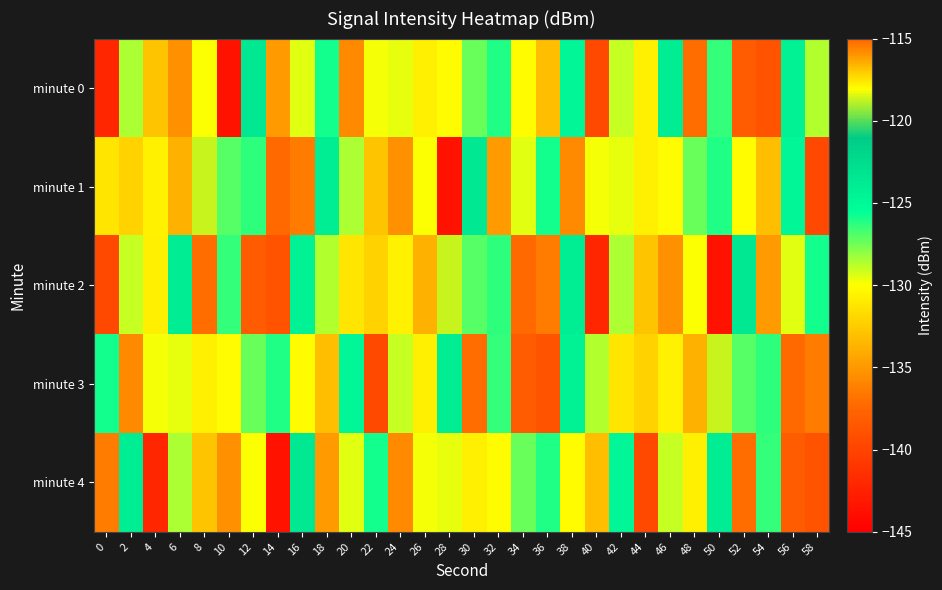

Reading left to right, what are all the values shown in this chart?

minute 0: 0=-142.2	2=-128.6	4=-132.9	6=-135.3	8=-129.9	10=-143.6	12=-123.5	14=-134.9	16=-129.5	18=-125.9	20=-135.7	22=-129.8	24=-129.6	26=-130.8	28=-130.2	30=-127.4	32=-126.0	34=-118.0	36=-133.1	38=-124.8	40=-139.6	42=-129.1	44=-130.7	46=-124.0	48=-137.1	50=-126.5	52=-138.2	54=-138.9	56=-124.4	58=-128.7
minute 1: 0=-131.2	2=-132.1	4=-130.7	6=-133.8	8=-118.6	10=-127.0	12=-126.3	14=-137.3	16=-136.4	18=-124.0	20=-128.6	22=-132.9	24=-135.3	26=-129.9	28=-143.6	30=-123.5	32=-134.9	34=-129.5	36=-125.9	38=-135.7	40=-129.8	42=-129.6	44=-130.8	46=-130.2	48=-127.4	50=-126.0	52=-118.0	54=-133.1	56=-124.8	58=-139.6
minute 2: 0=-139.6	2=-129.1	4=-130.7	6=-124.0	8=-137.1	10=-126.5	12=-138.2	14=-138.9	16=-124.4	18=-128.7	20=-131.2	22=-132.1	24=-130.7	26=-133.8	28=-118.6	30=-127.0	32=-126.3	34=-137.3	36=-136.4	38=-124.0	40=-142.2	42=-128.6	44=-132.9	46=-135.3	48=-129.9	50=-143.6	52=-123.5	54=-134.9	56=-129.5	58=-125.9
minute 3: 0=-125.9	2=-135.7	4=-129.8	6=-129.6	8=-130.8	10=-130.2	12=-127.4	14=-126.0	16=-118.0	18=-133.1	20=-124.8	22=-139.6	24=-129.1	26=-130.7	28=-124.0	30=-137.1	32=-126.5	34=-138.2	36=-138.9	38=-124.4	40=-128.7	42=-131.2	44=-132.1	46=-130.7	48=-133.8	50=-118.6	52=-127.0	54=-126.3	56=-137.3	58=-136.4
minute 4: 0=-136.4	2=-124.0	4=-142.2	6=-128.6	8=-132.9	10=-135.3	12=-129.9	14=-143.6	16=-123.5	18=-134.9	20=-129.5	22=-125.9	24=-135.7	26=-129.8	28=-129.6	30=-130.8	32=-130.2	34=-127.4	36=-126.0	38=-118.0	40=-133.1	42=-124.8	44=-139.6	46=-129.1	48=-130.7	50=-124.0	52=-137.1	54=-126.5	56=-138.2	58=-138.9